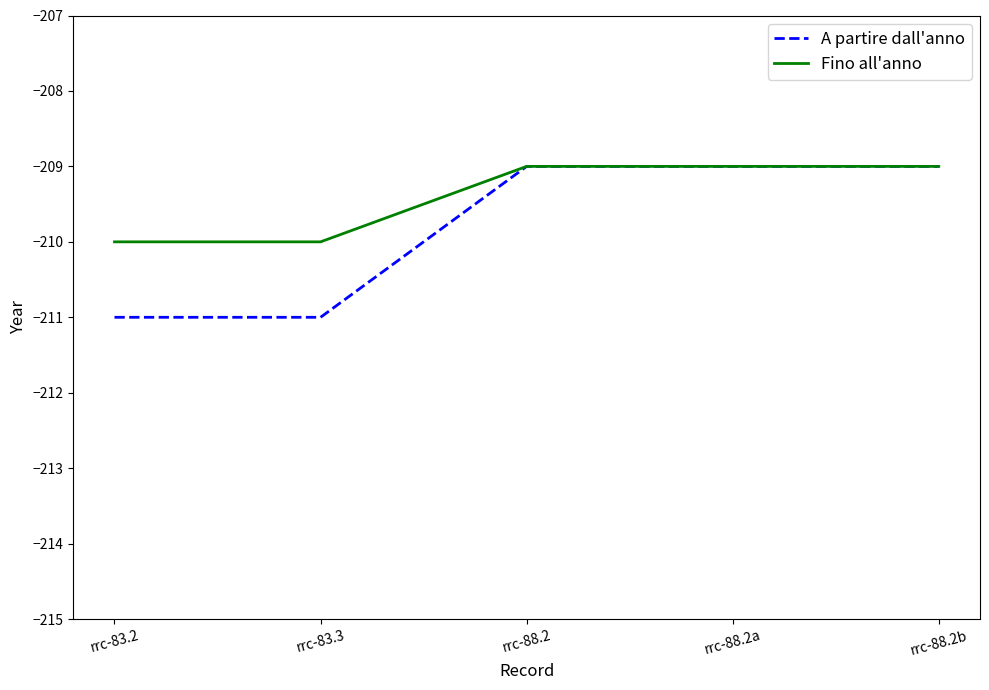

The value of A partire dall'anno at rrc-88.2b is -209. True or false?

True